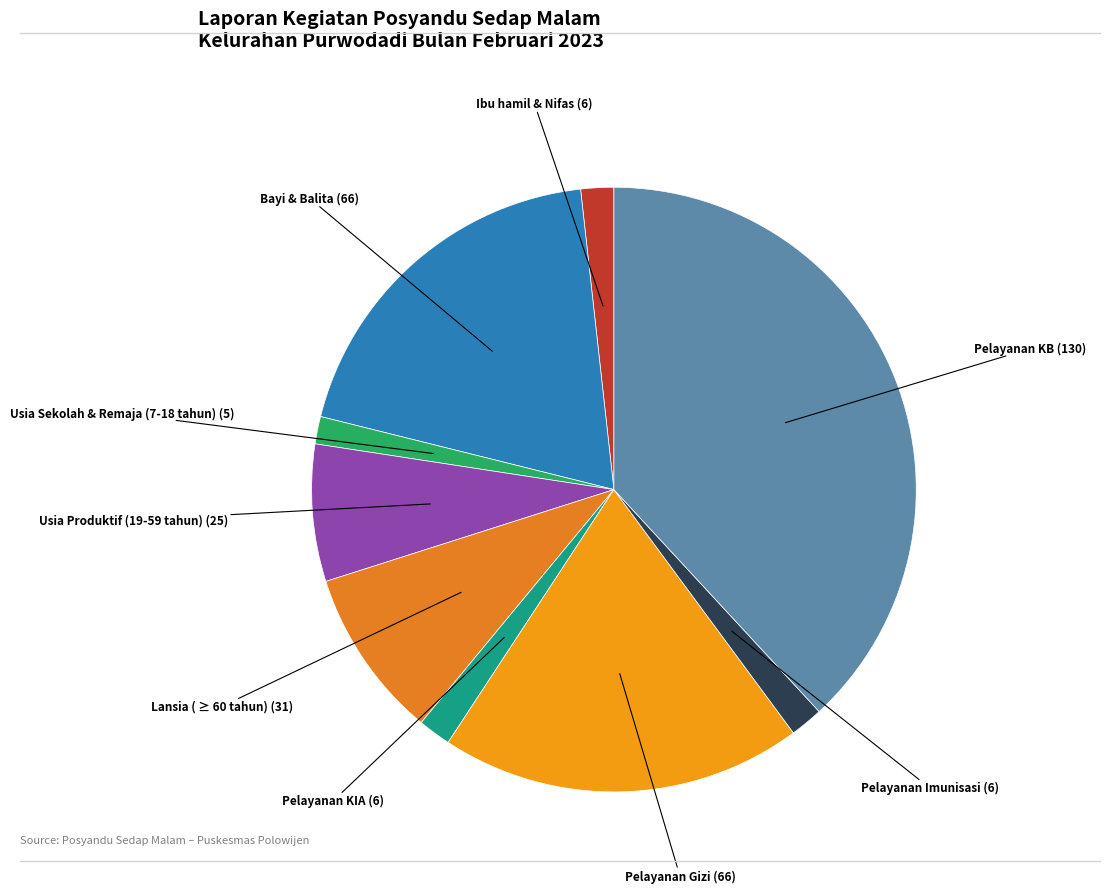

Is it true that Lansia ( ≥ 60 tahun) is 9% of the pie?

True